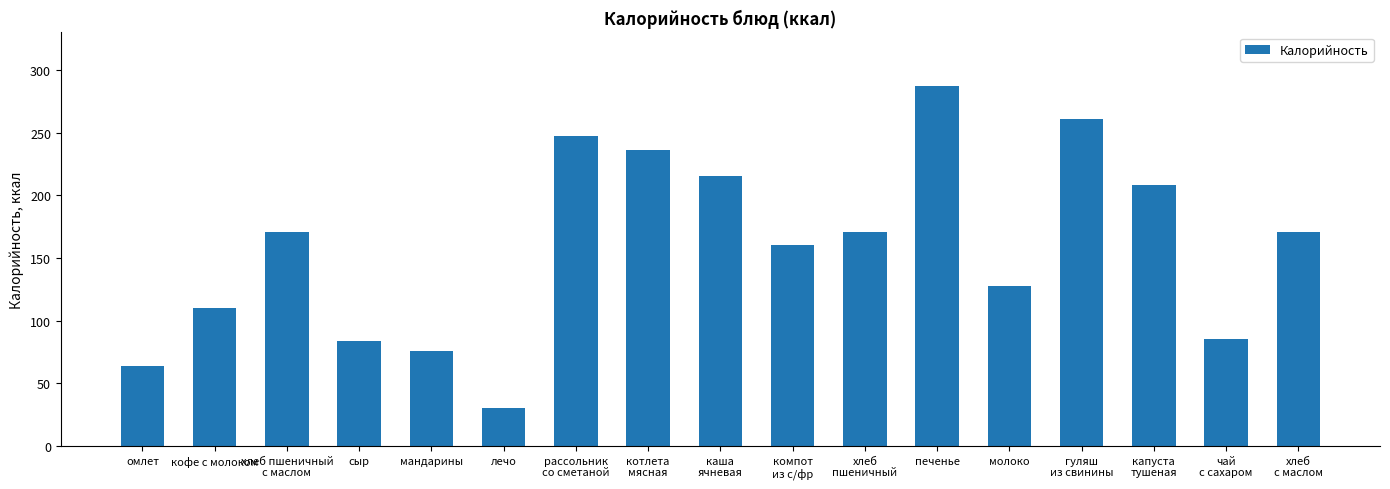

Count the number of data series in this chart.

1